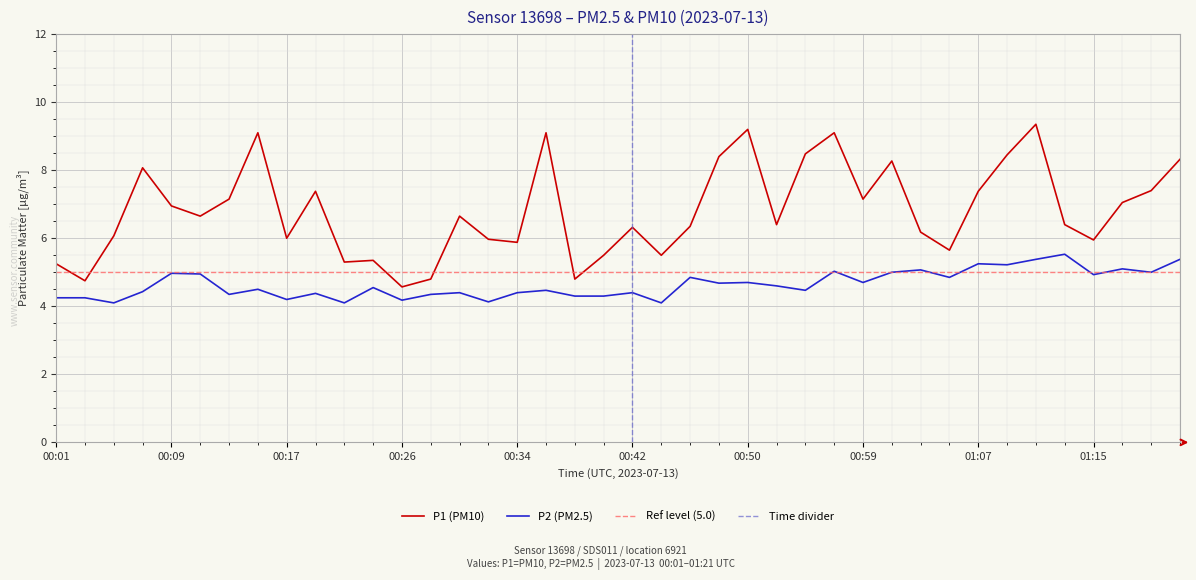

Rank the categories by P1 value from highest to lowest.

01:11, 00:50, 00:15, 00:36, 00:57, 00:54, 01:09, 00:48, 01:21, 01:01, 00:07, 01:19, 00:19, 01:07, 00:13, 00:59, 01:17, 00:09, 00:11, 00:30, 00:52, 01:13, 00:46, 00:42, 01:03, 00:05, 00:17, 00:32, 01:15, 00:34, 01:05, 00:40, 00:44, 00:24, 00:21, 00:01, 00:28, 00:38, 00:03, 00:26